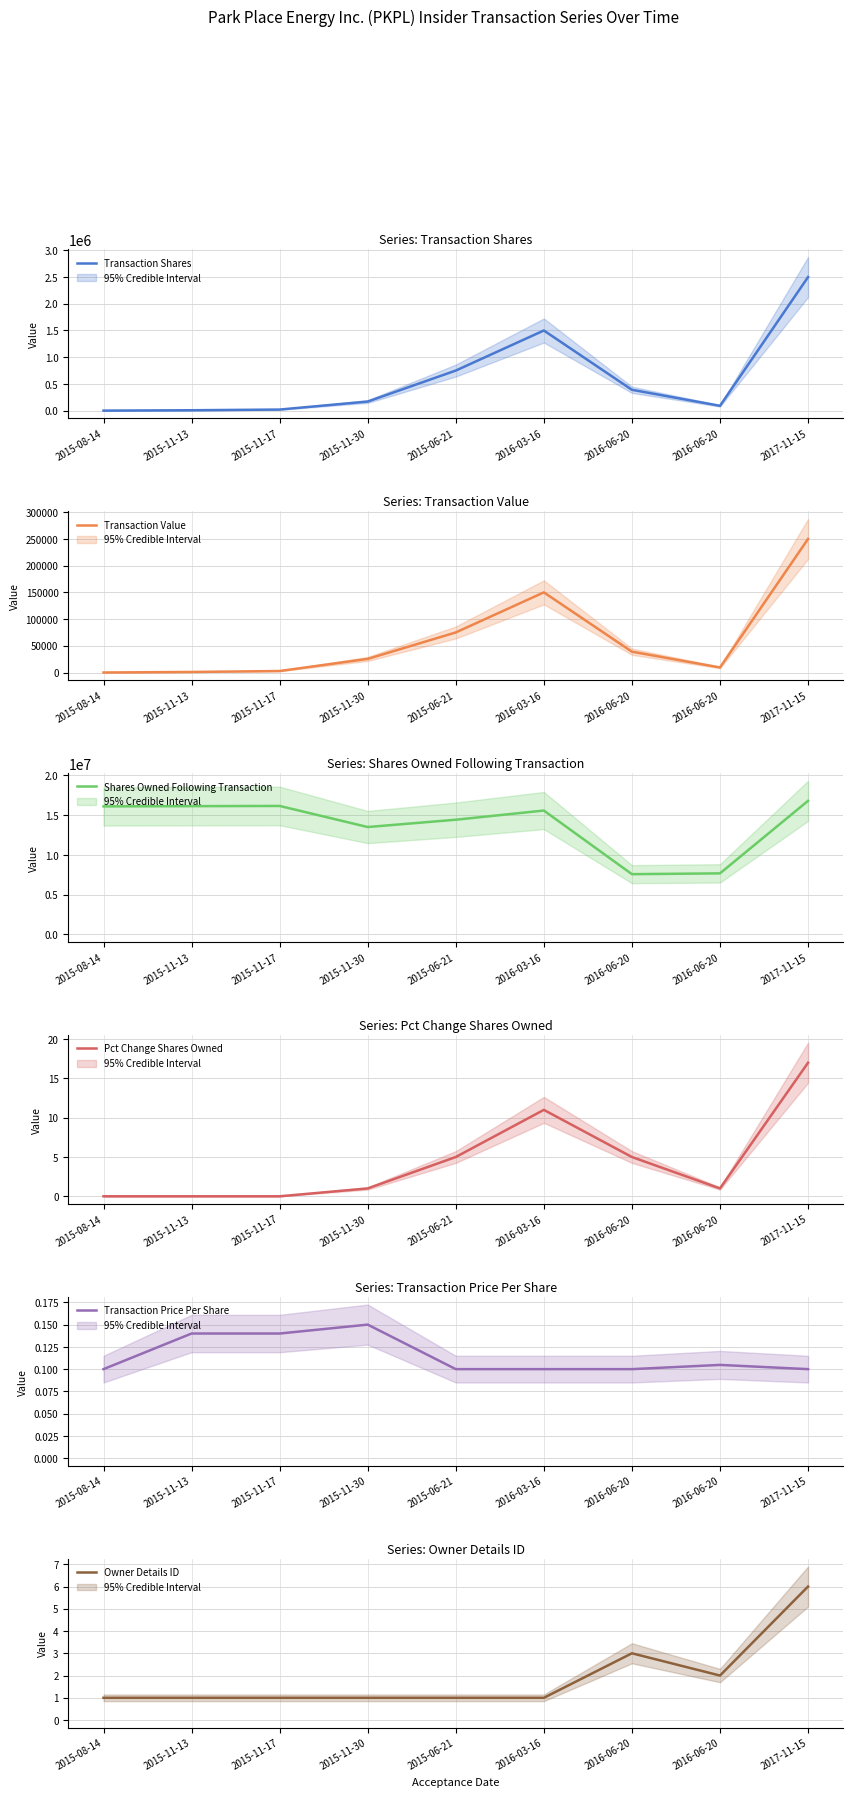

What is the maximum value shown in the chart?

16789210.0